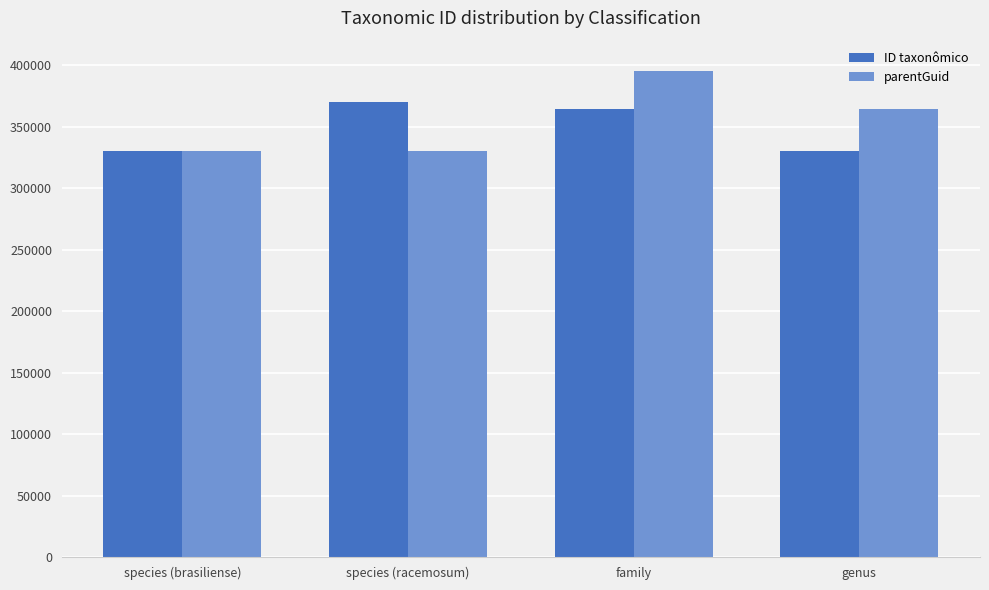

Rank the series by their maximum value, from lowest to highest.

ID taxonômico, parentGuid